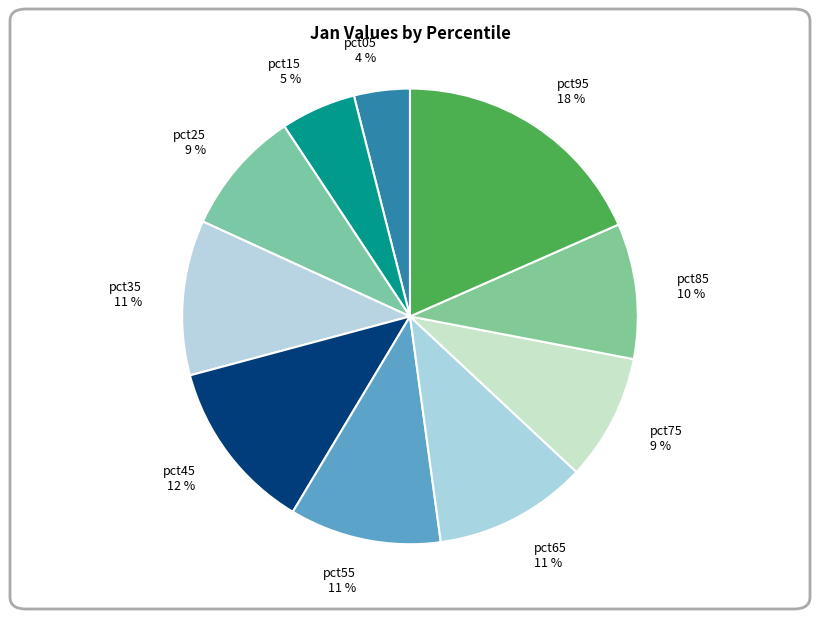

Combined, do pct15 and pct55 account for over 50%?

No